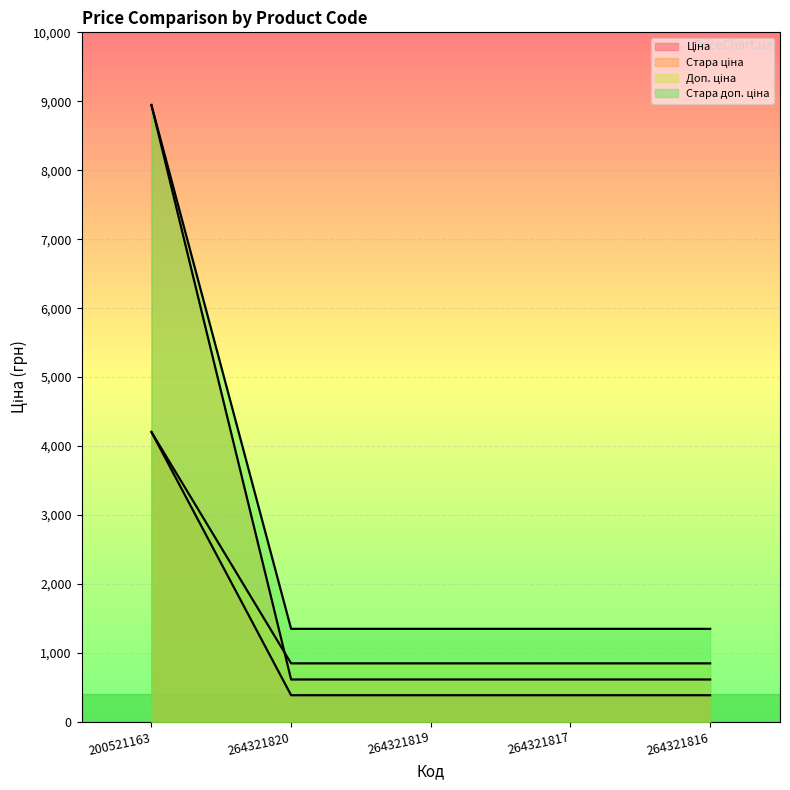

Rank the series by their maximum value, from lowest to highest.

Стара ціна, Доп. ціна, Ціна, Стара доп. ціна